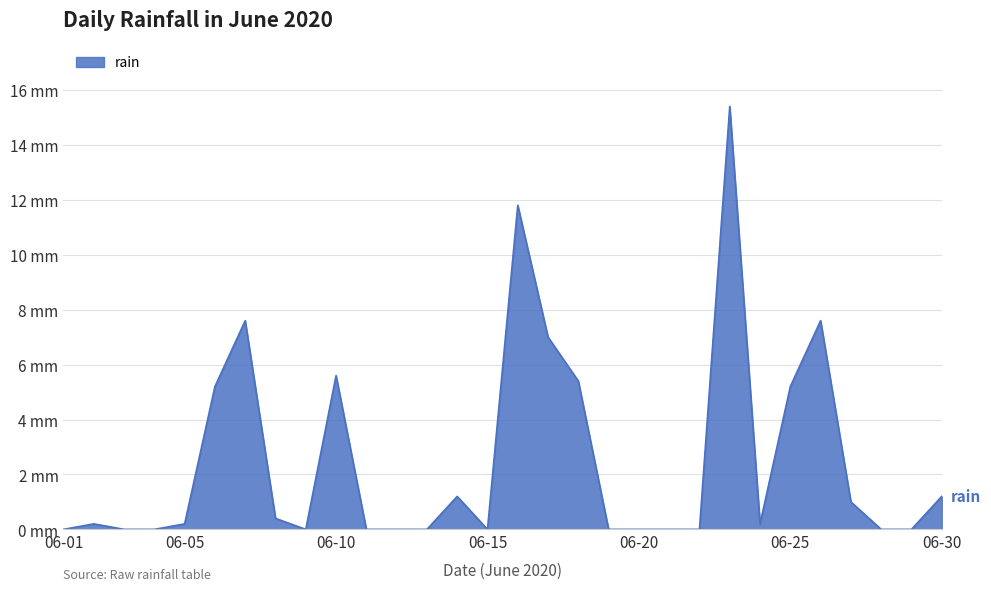

List the labels in order of value, largest first.

2020-06-23, 2020-06-16, 2020-06-07, 2020-06-26, 2020-06-17, 2020-06-10, 2020-06-18, 2020-06-06, 2020-06-25, 2020-06-14, 2020-06-30, 2020-06-27, 2020-06-08, 2020-06-02, 2020-06-05, 2020-06-24, 2020-06-01, 2020-06-03, 2020-06-04, 2020-06-09, 2020-06-11, 2020-06-12, 2020-06-13, 2020-06-15, 2020-06-19, 2020-06-20, 2020-06-21, 2020-06-22, 2020-06-28, 2020-06-29